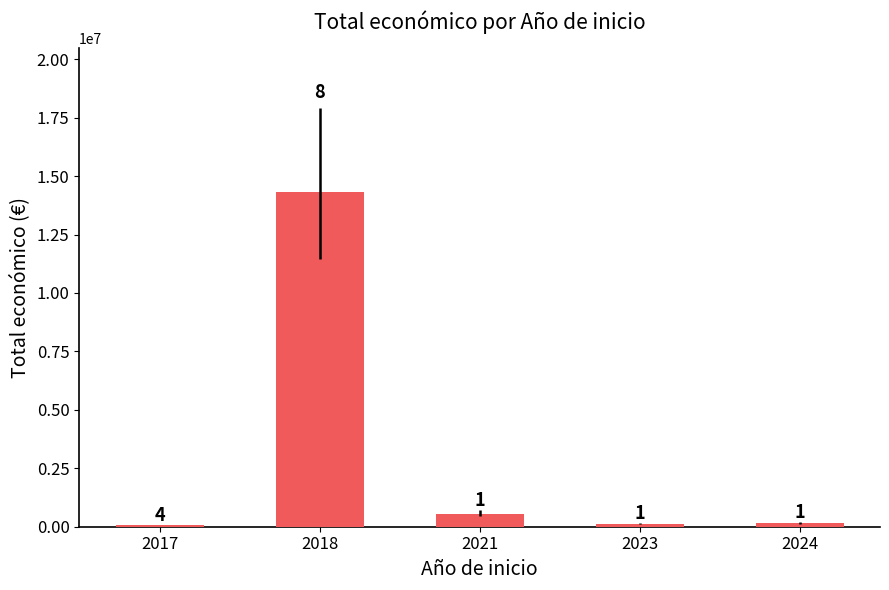

What is the sum of all values?

15218733